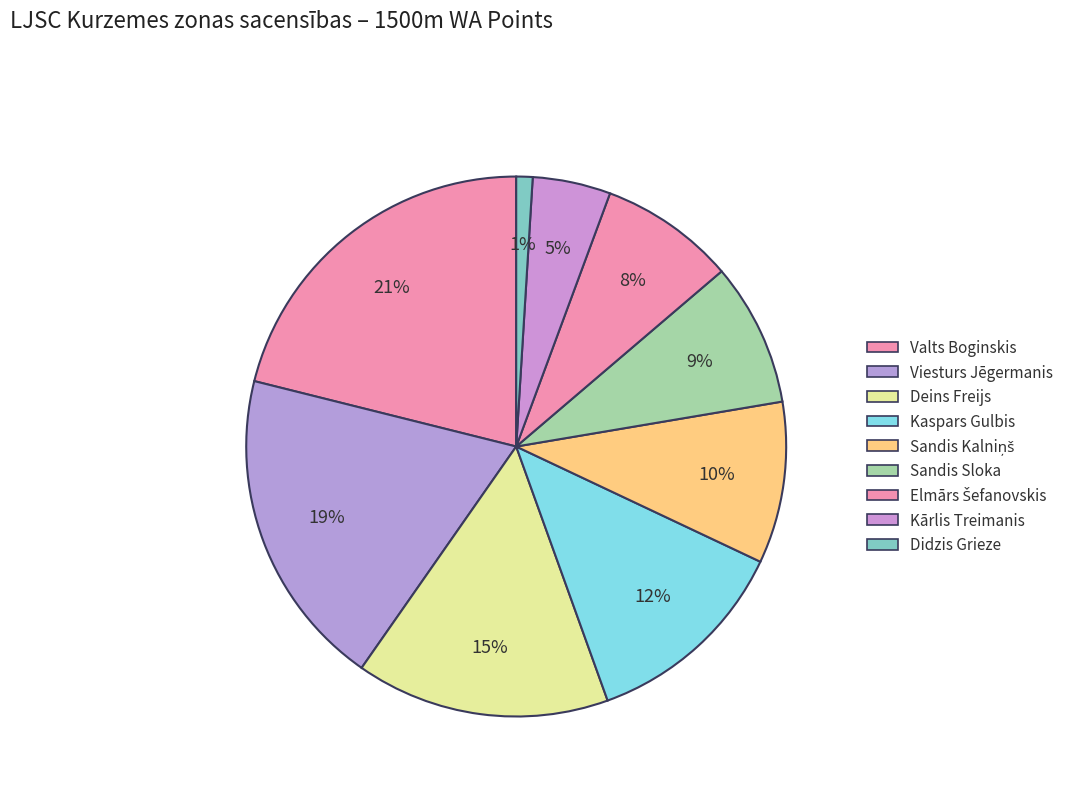

To the nearest percent, what is the difference between the largest and smallest slice percentages?

20%